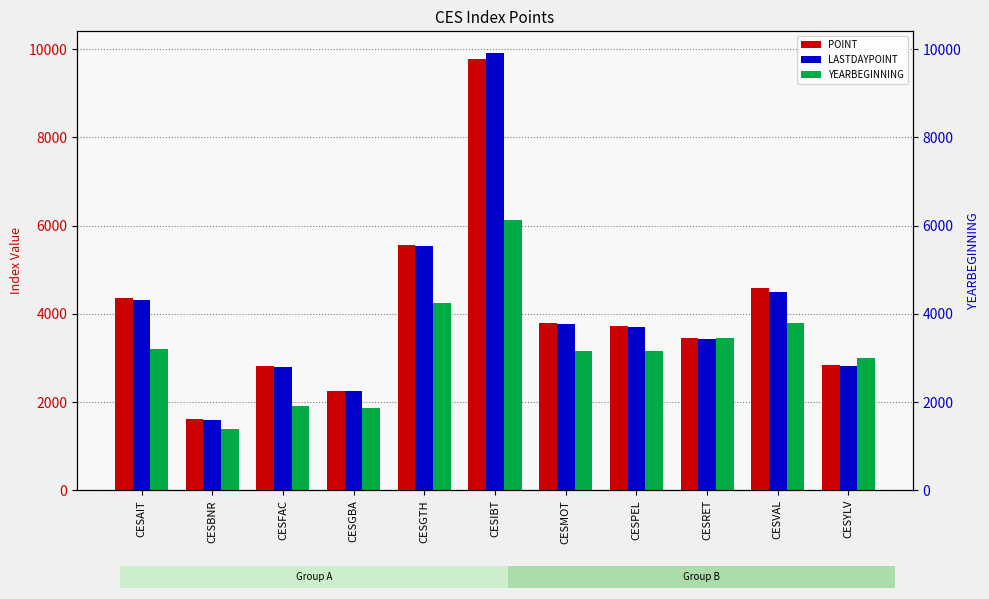

Where is LASTDAYPOINT nearest to the value 5751?

CESGTH